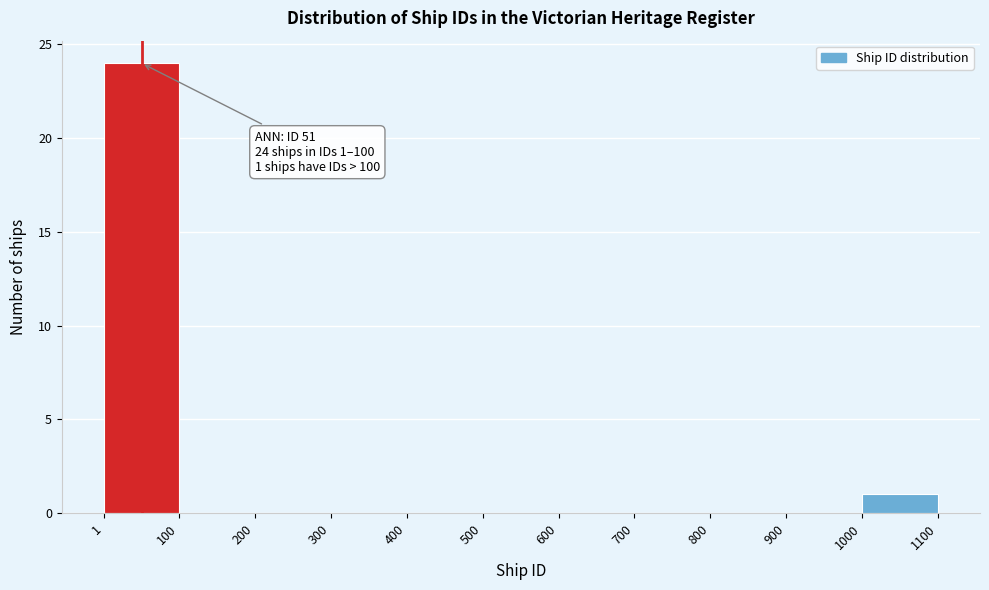

Which range on the x-axis has the tallest bar?

1 to 100